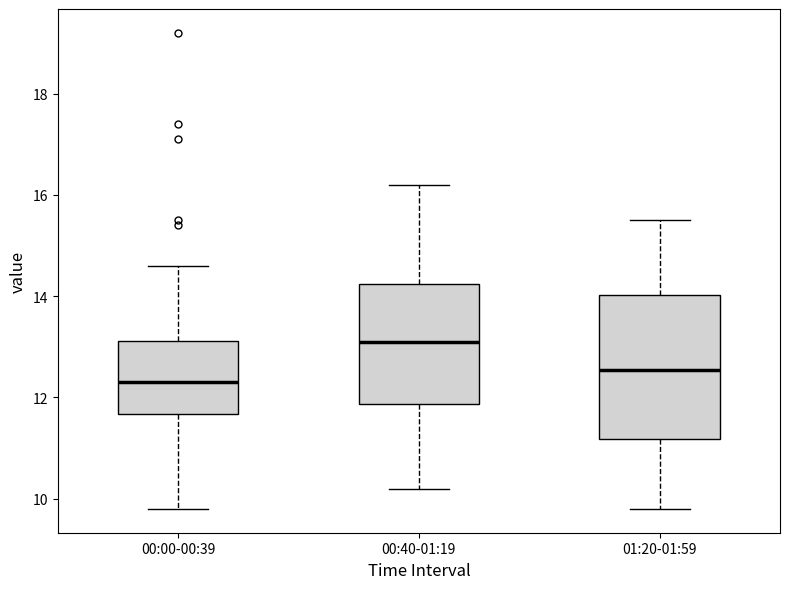

Reading left to right, transcribe this box plot: for each box, give where its median line is, the range the box spans, and where its two whiskers end, as read against the y-axis. The values are not printed on the chart, so give them approximately, as read against the axis.

00:00-00:39: median 12.4, box 11.6 to 13.2, whiskers 9.8 to 14.6
00:40-01:19: median 13.2, box 11.8 to 14.2, whiskers 10.2 to 16.2
01:20-01:59: median 12.6, box 11.2 to 14.0, whiskers 9.8 to 15.6